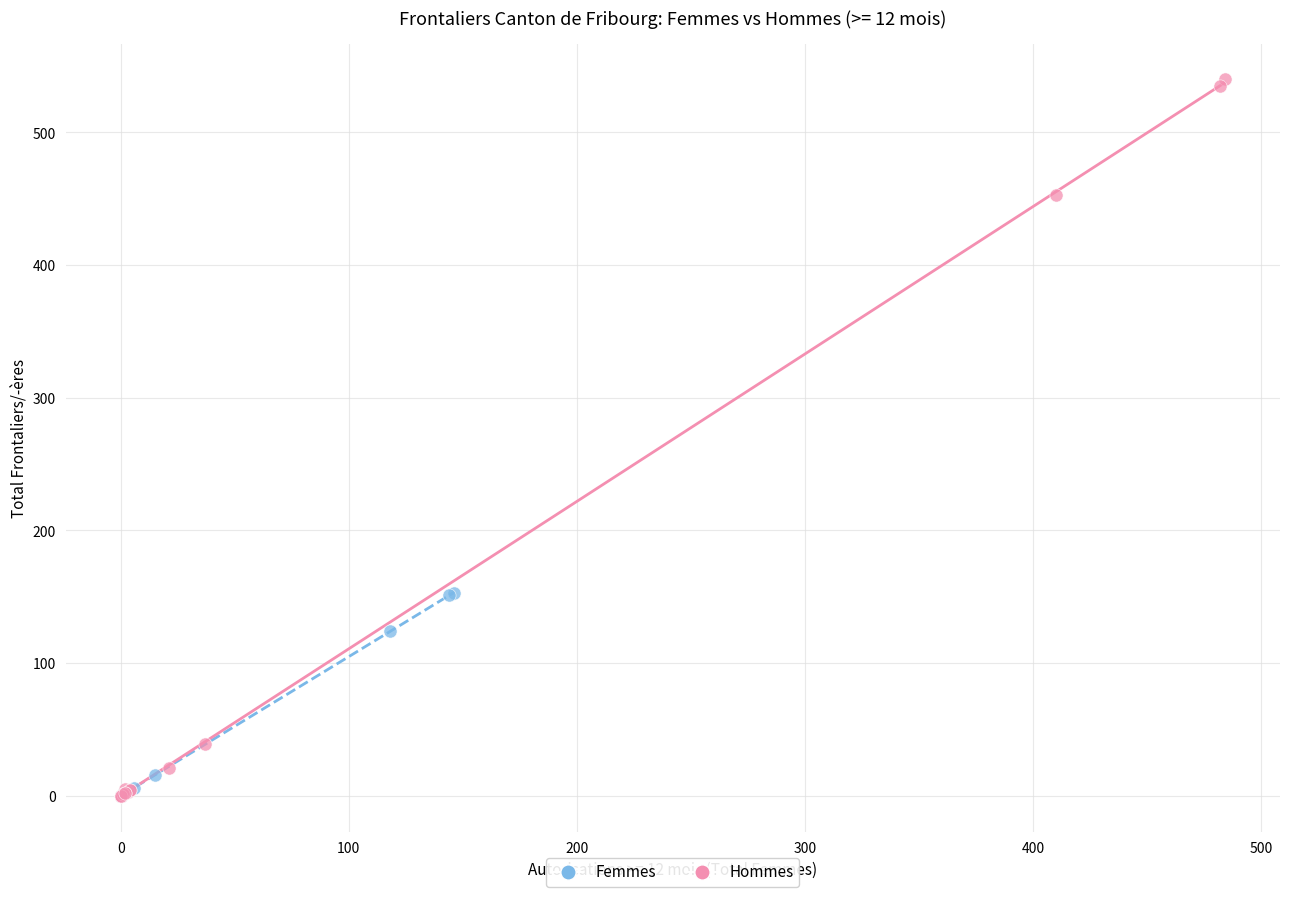

What are all the series names shown in the legend?

Femmes, Hommes